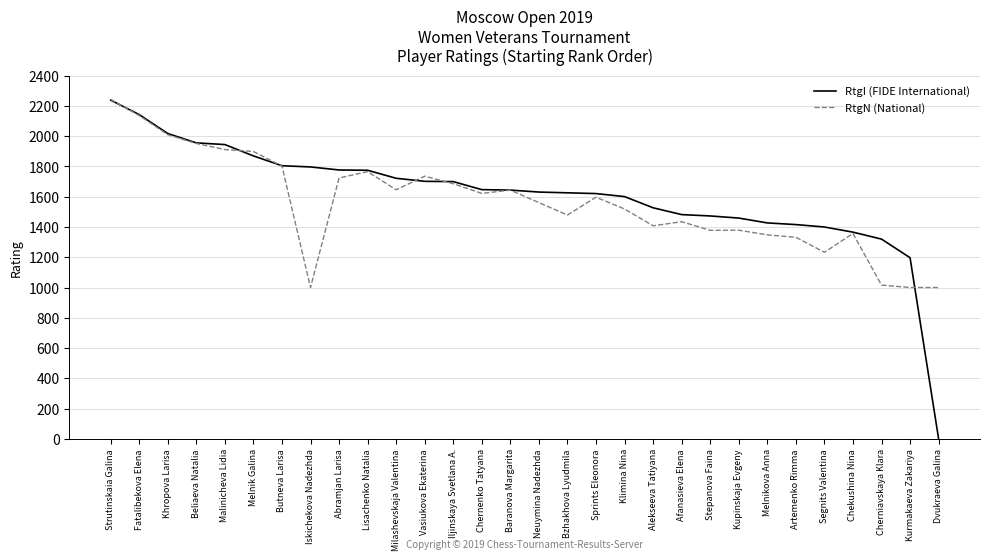

What is the greatest value displayed?

2243